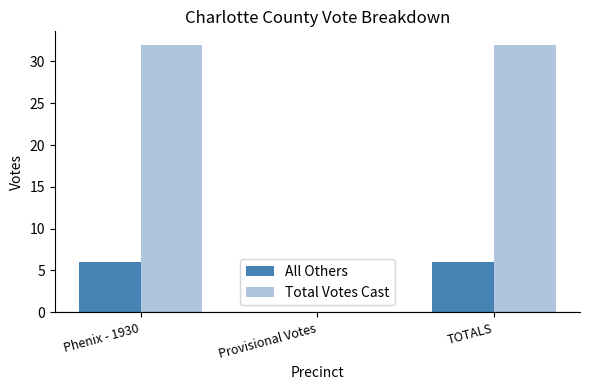

Which series changed the most between Provisional Votes and TOTALS?

Total Votes Cast